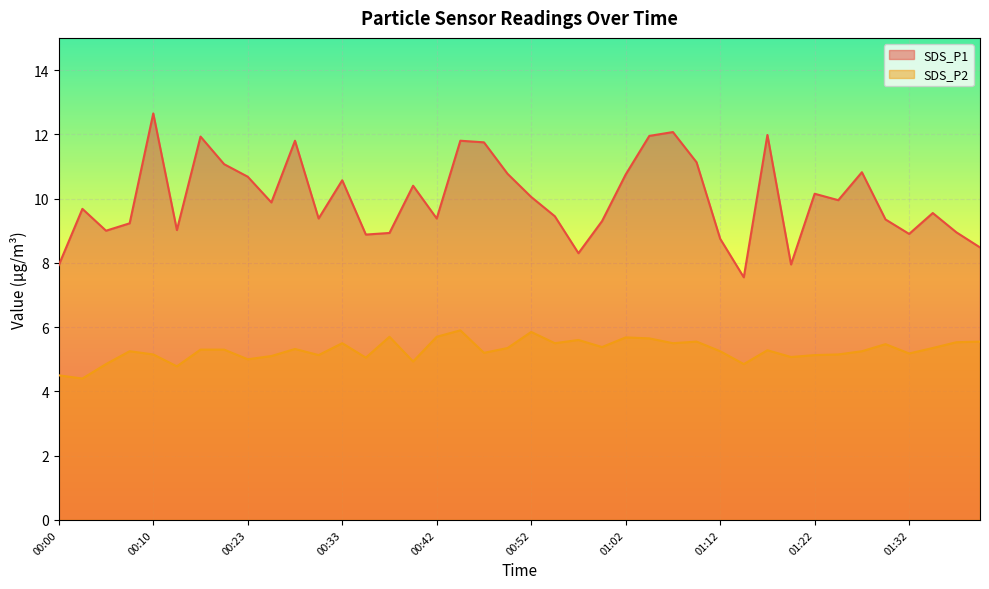

Is it true that SDS_P1 equals 11.8 at 00:45?

True